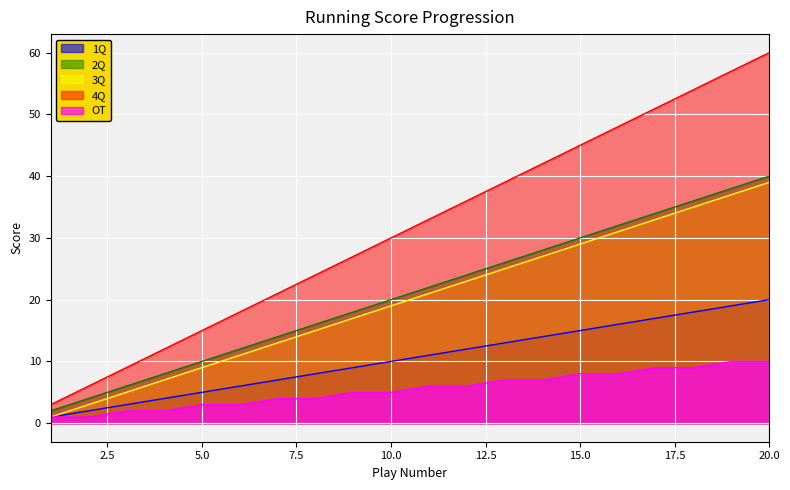

At which label does 4Q reach its peak?

20.0